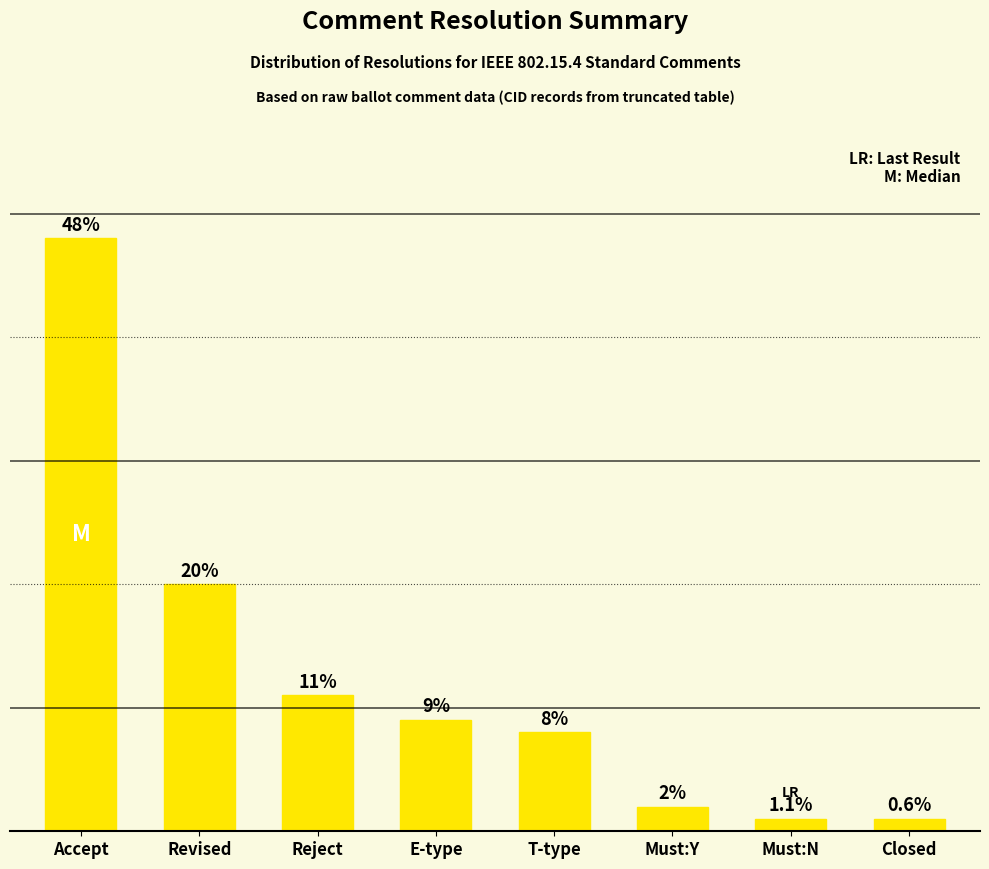

Which has a higher value, T-type or E-type?

E-type